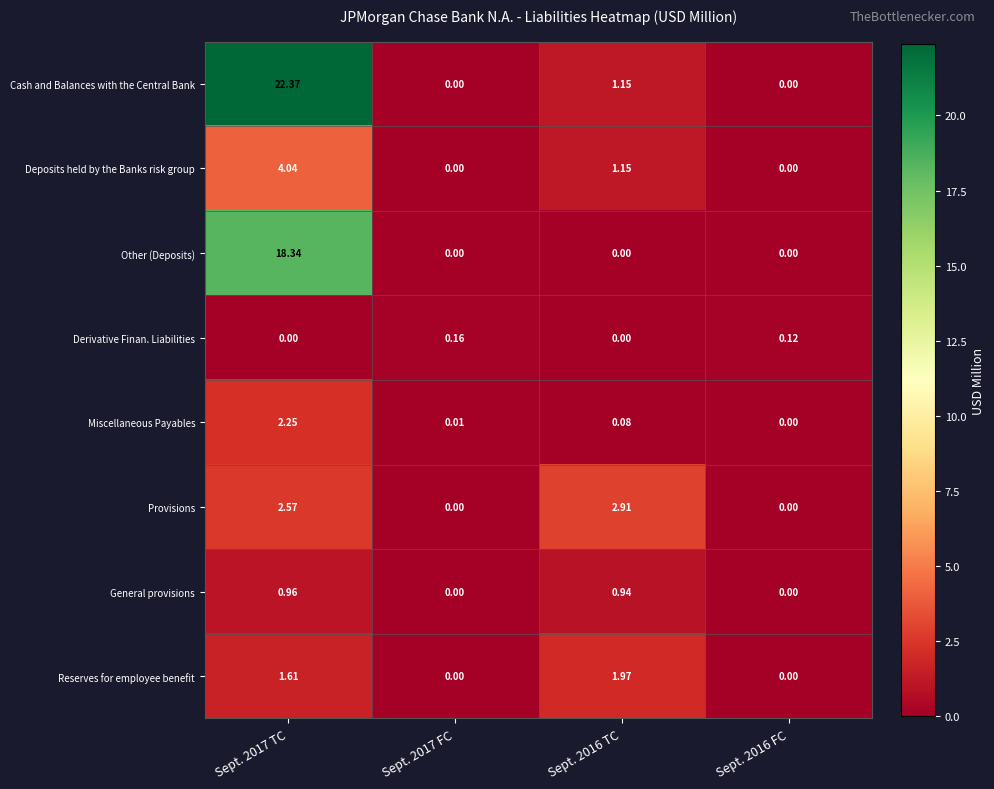

Is the value of Miscellaneous Payables at Sept. 2016 FC greater than the value of Reserves for employee benefit at Sept. 2016 TC?

No